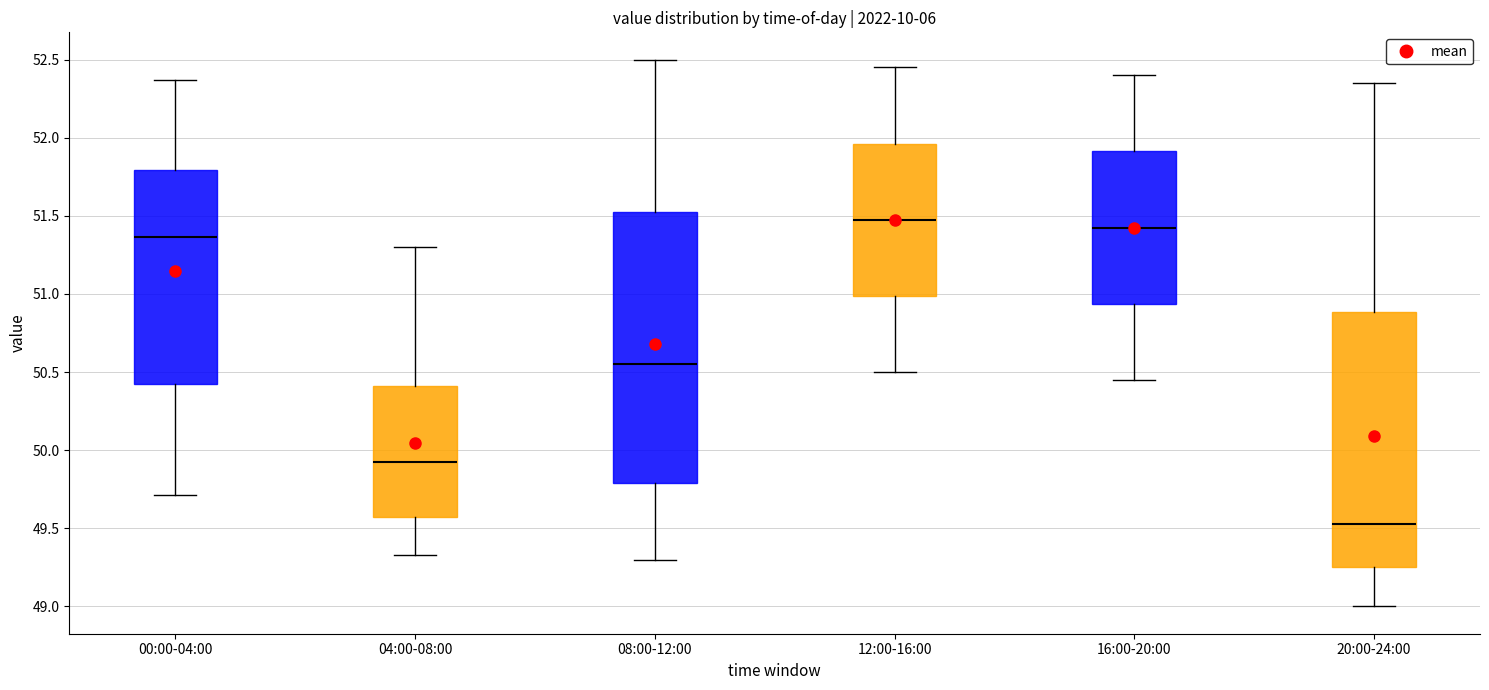

Where does the lower whisker of the box for 00:00-04:00 end on the y-axis? The values are not printed on the chart, so give them approximately, as read against the axis.

49.70